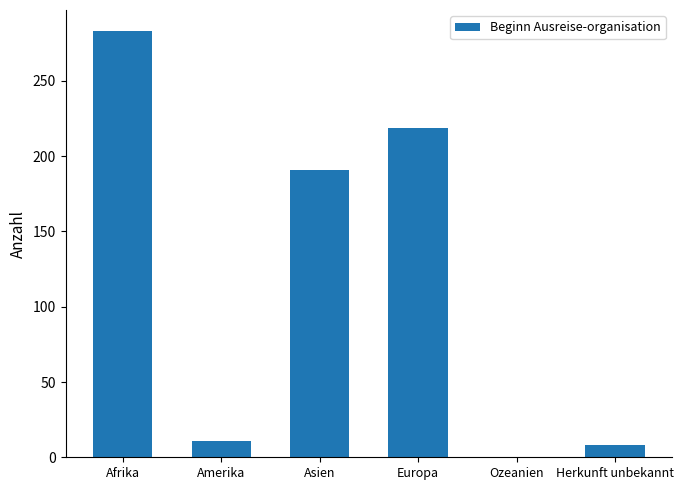

True or false: the data shows 219 at Europa.

True